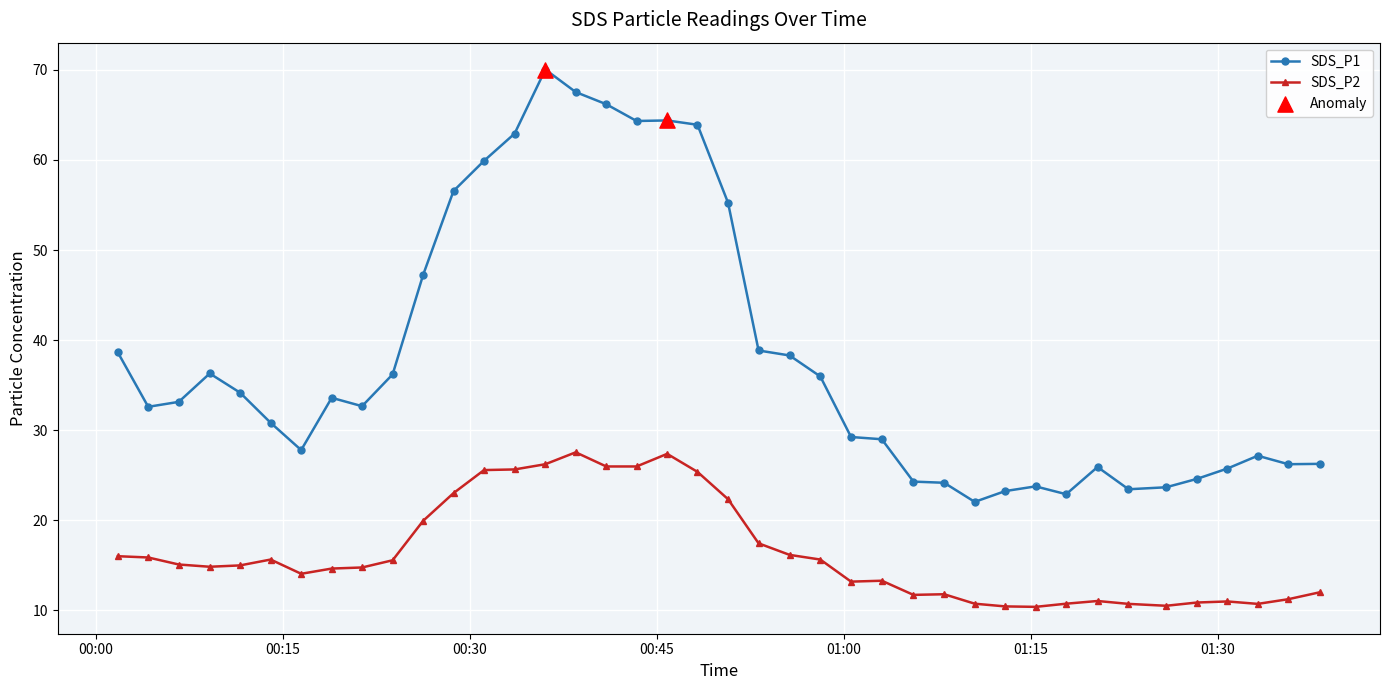

Which series has the largest total across all categories?

SDS_P1